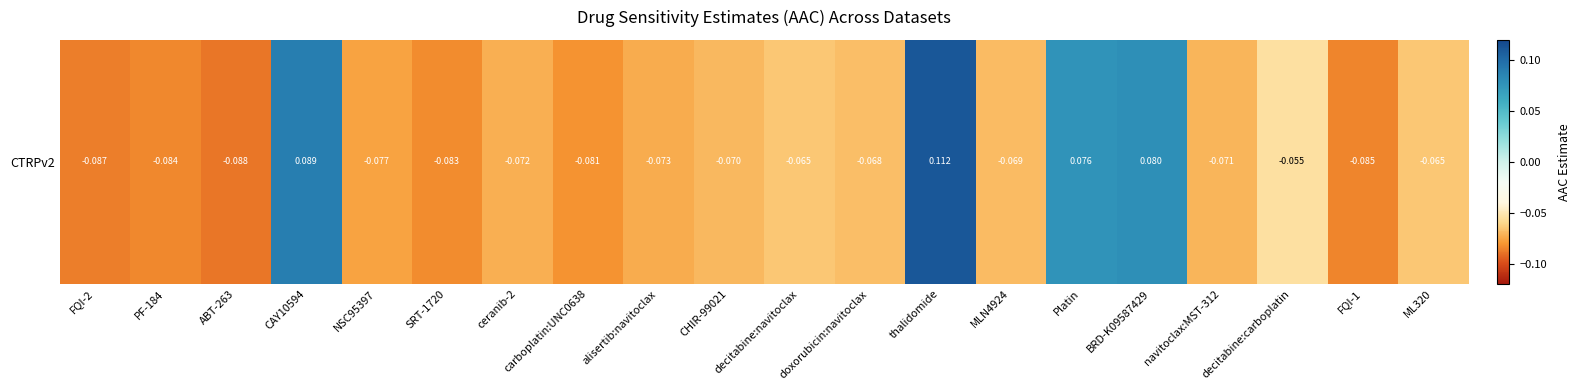

Reading right to left, extract all data points from this chart.

ML320=-0.1	FQI-1=-0.1	decitabine:carboplatin=-0.1	navitoclax:MST-312=-0.1	BRD-K09587429=0.1	Platin=0.1	MLN4924=-0.1	thalidomide=0.1	doxorubicin:navitoclax=-0.1	decitabine:navitoclax=-0.1	CHIR-99021=-0.1	alisertib:navitoclax=-0.1	carboplatin:UNC0638=-0.1	ceranib-2=-0.1	SRT-1720=-0.1	NSC95397=-0.1	CAY10594=0.1	ABT-263=-0.1	PF-184=-0.1	FQI-2=-0.1